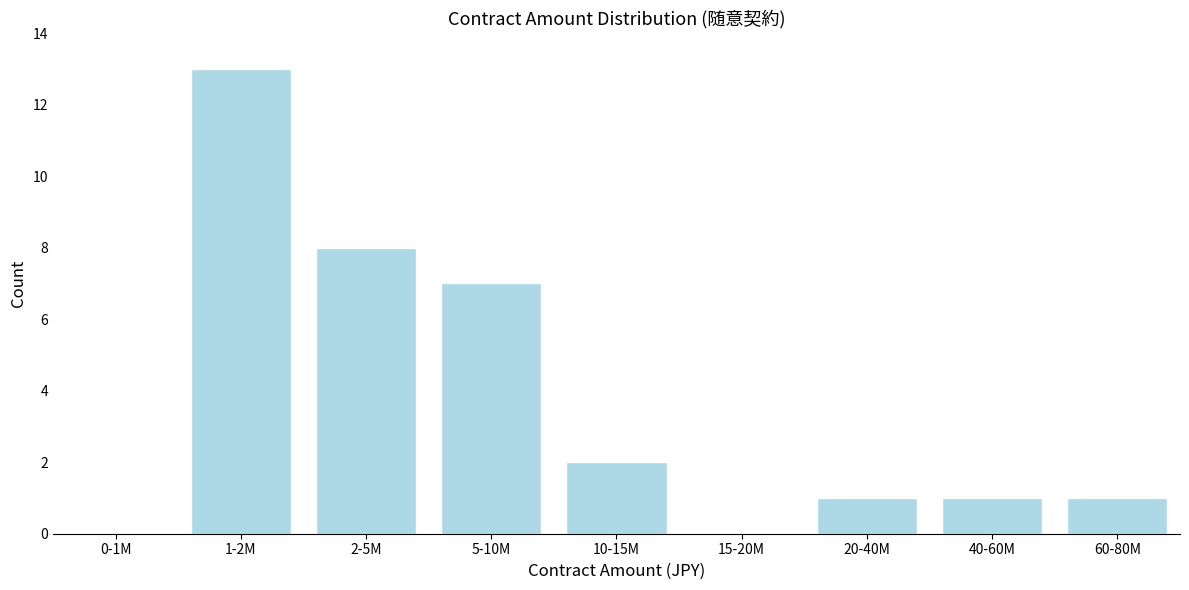

Reading left to right, what are all the values shown in this chart?

0-1M=0	1-2M=13	2-5M=8	5-10M=7	10-15M=2	15-20M=0	20-40M=1	40-60M=1	60-80M=1